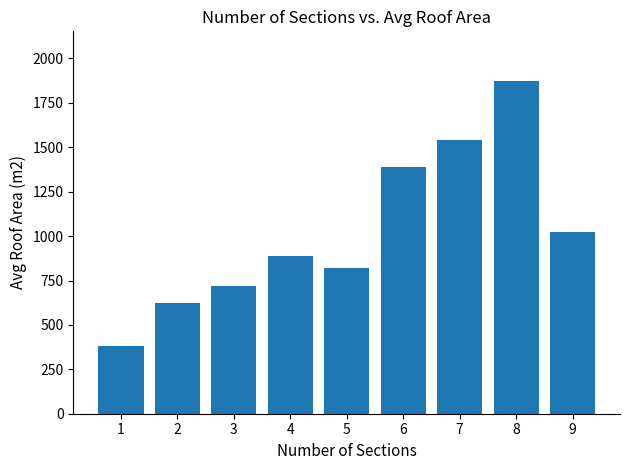

What is the difference between the second highest and minimum values?

1163.7